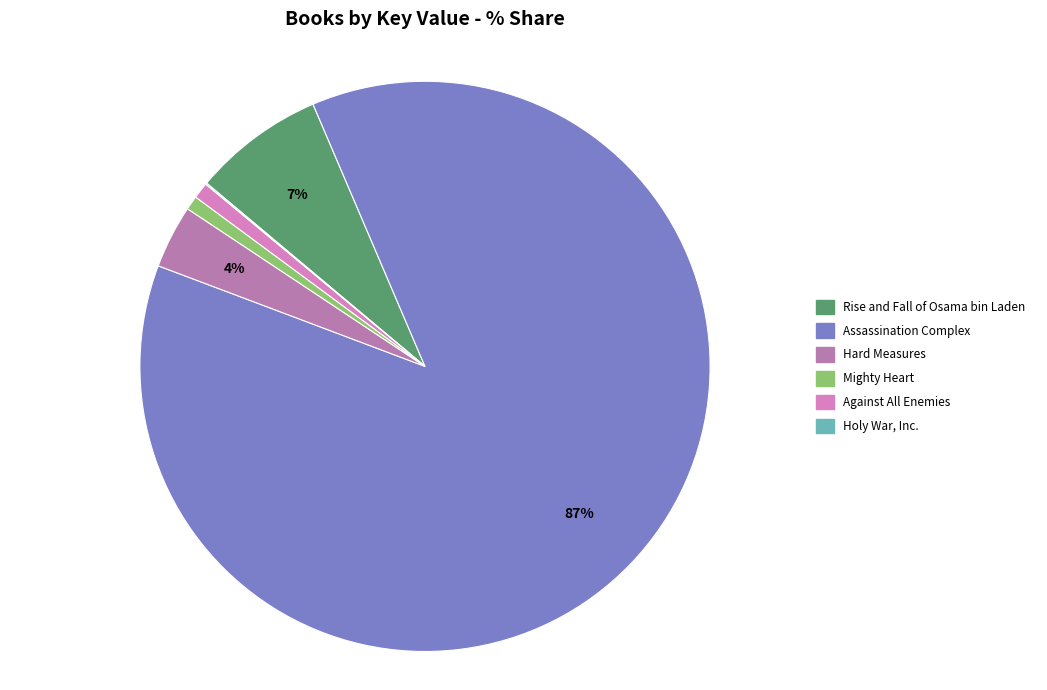

To the nearest percent, what is the combined percentage of Mighty Heart and Assassination Complex?

88%